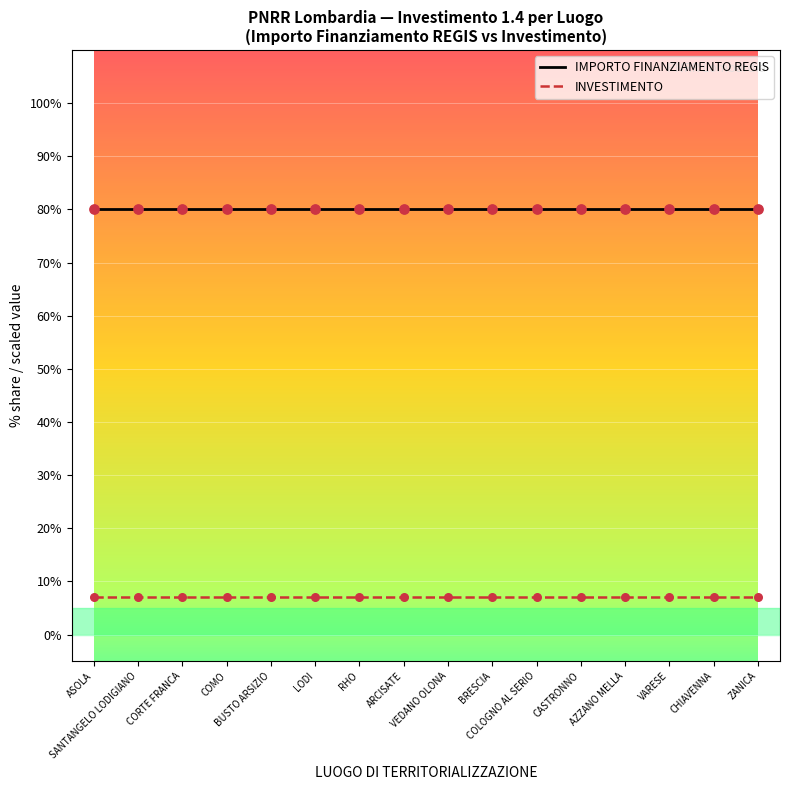

Which series has the largest total across all categories?

IMPORTO FINANZIAMENTO REGIS